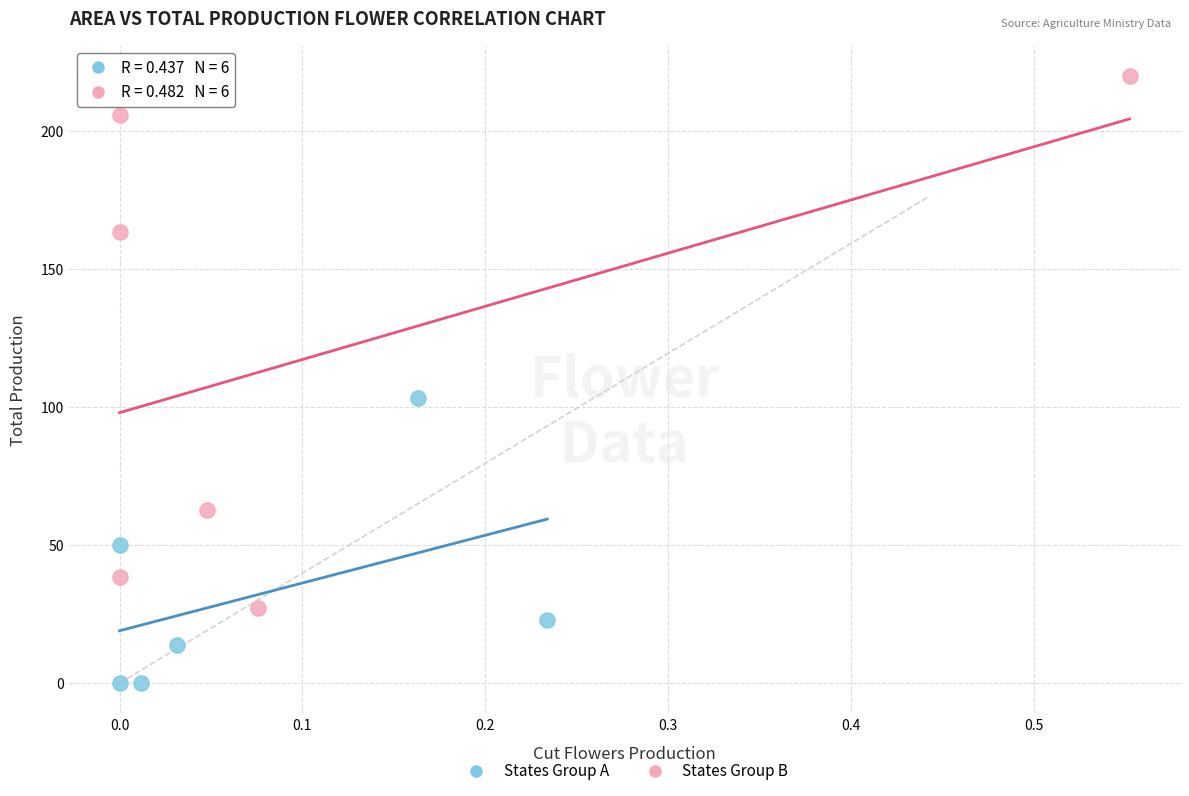

Which series has the widest spread of Y values?

States Group B